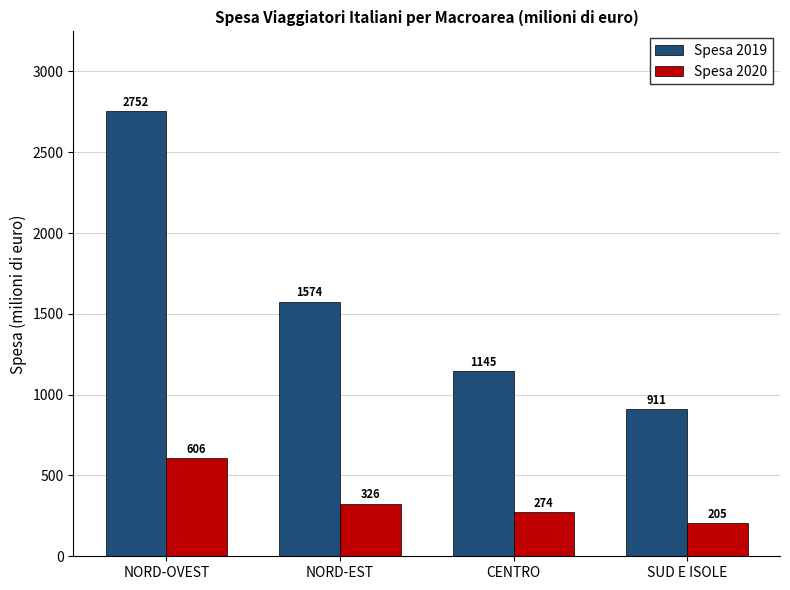

Count the number of categories in the chart.

4